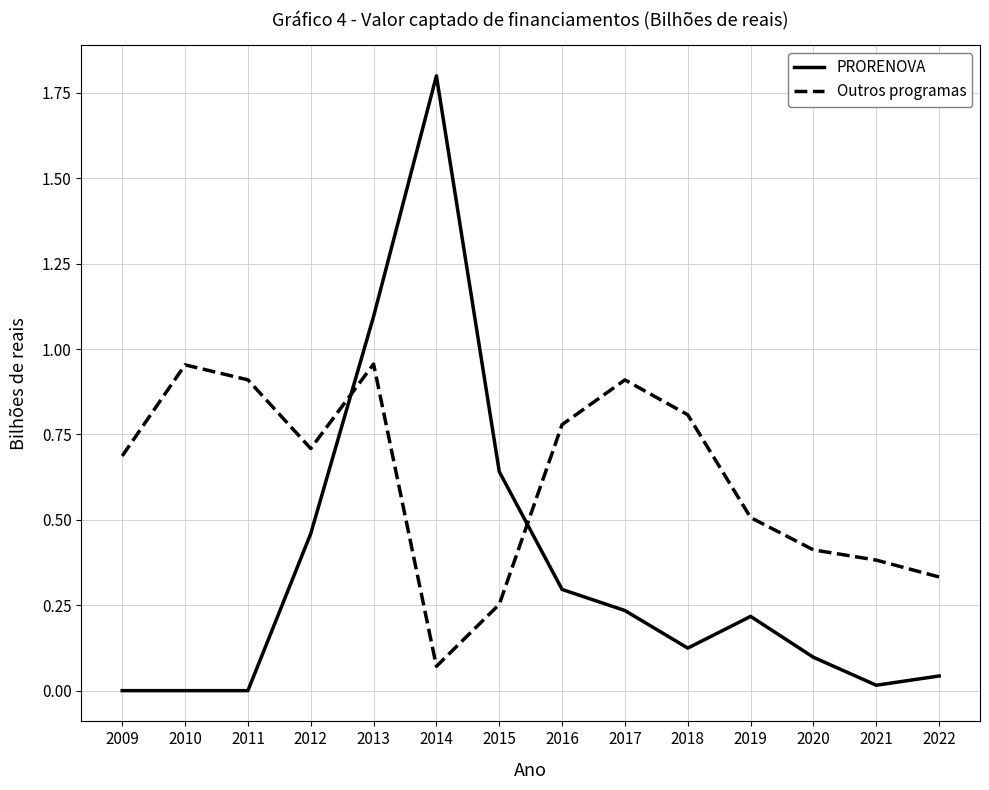

What is the difference between the PRORENOVA values at 2020 and 2014?

1.7